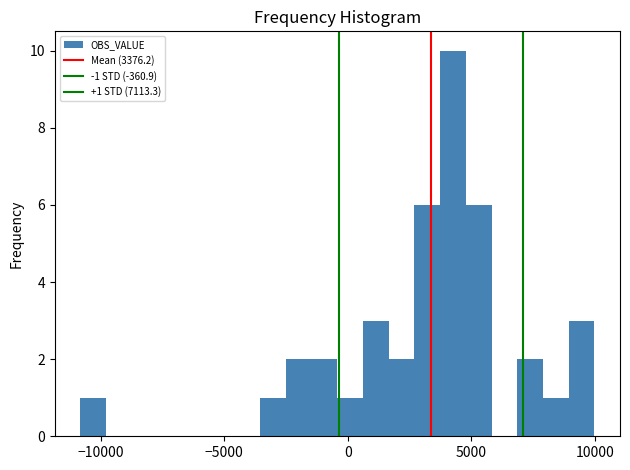

Read against the x-axis, roughly where is the centre of the tallest bar?

4500